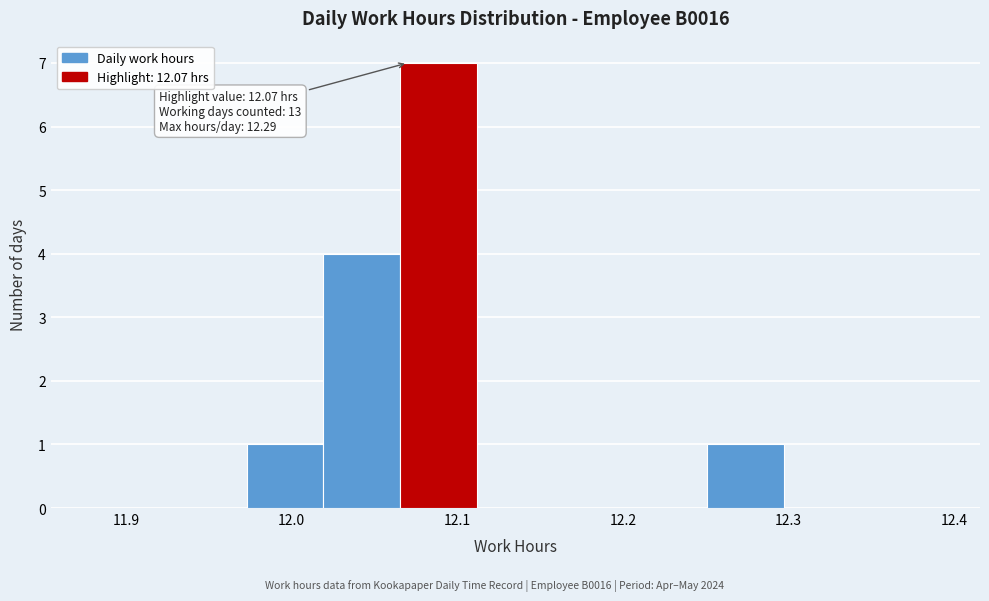

Which range on the x-axis has the tallest bar?

12.07 to 12.11